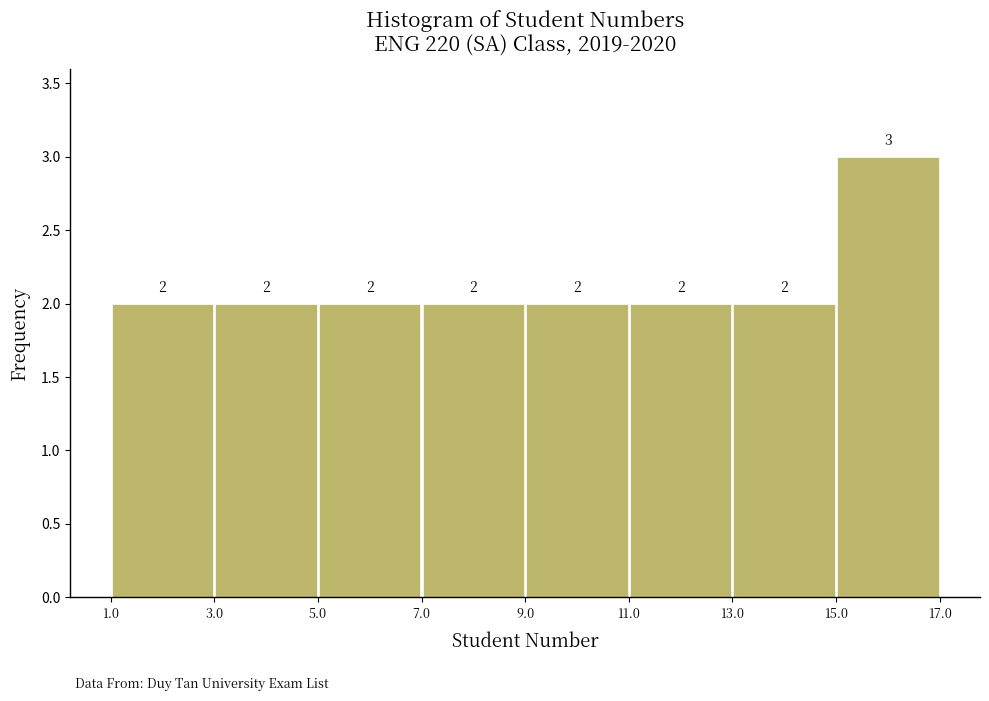

Reading left to right, transcribe this chart: for each bar, give the range it covers on the x-axis and its height.

1.0 to 3.0: 2
3.0 to 5.0: 2
5.0 to 7.0: 2
7.0 to 9.0: 2
9.0 to 11.0: 2
11.0 to 13.0: 2
13.0 to 15.0: 2
15.0 to 17.0: 3